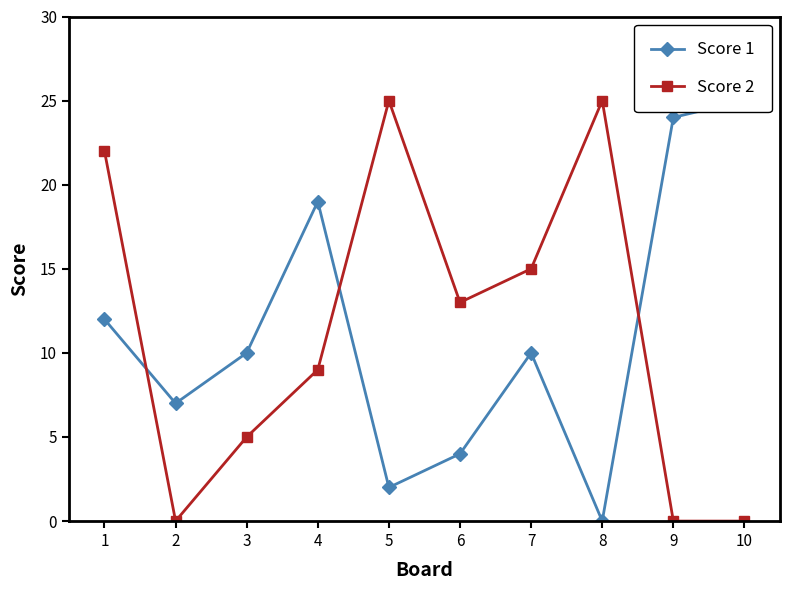

Reading left to right, what are all the values shown in this chart?

Score 1: 1=12	2=7	3=10	4=19	5=2	6=4	7=10	8=0	9=24	10=25
Score 2: 1=22	2=0	3=5	4=9	5=25	6=13	7=15	8=25	9=0	10=0